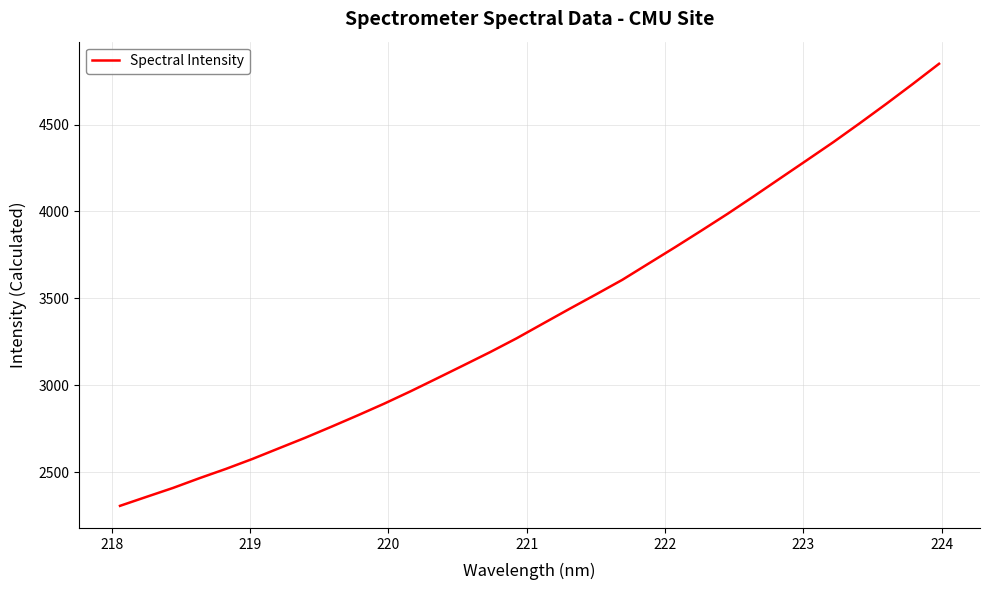

What is the difference between the second highest and minimum values?

2427.9